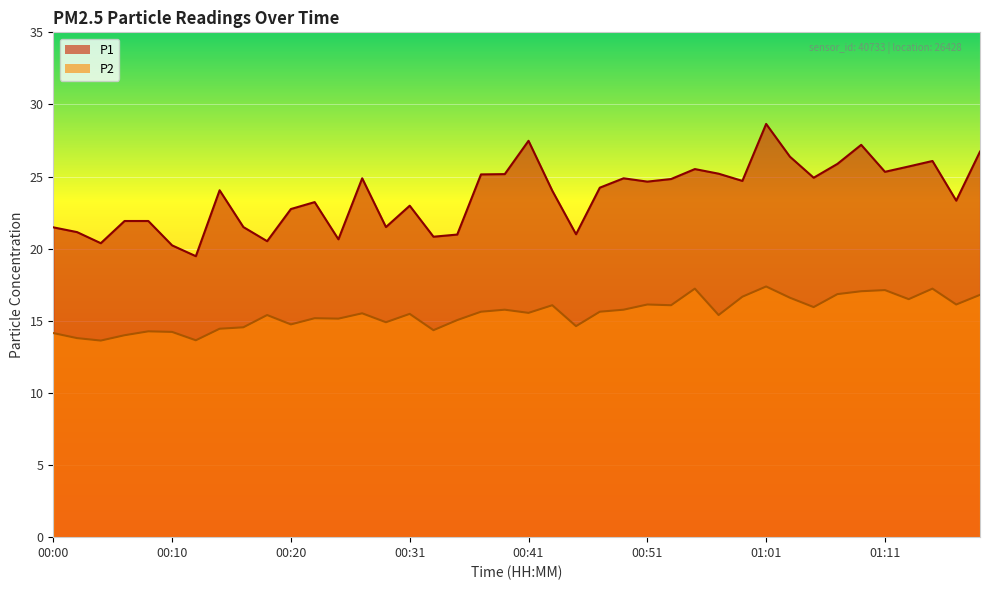

True or false: P2 has a value of 14.8 at 00:20.

True